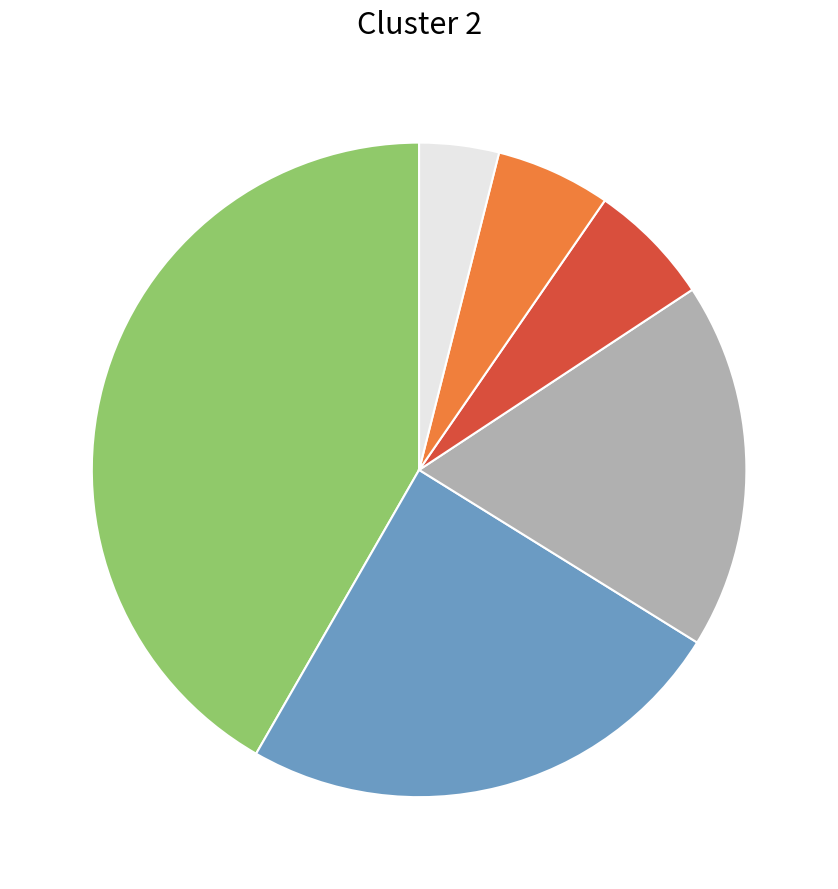

Is there a majority slice in this chart?

No